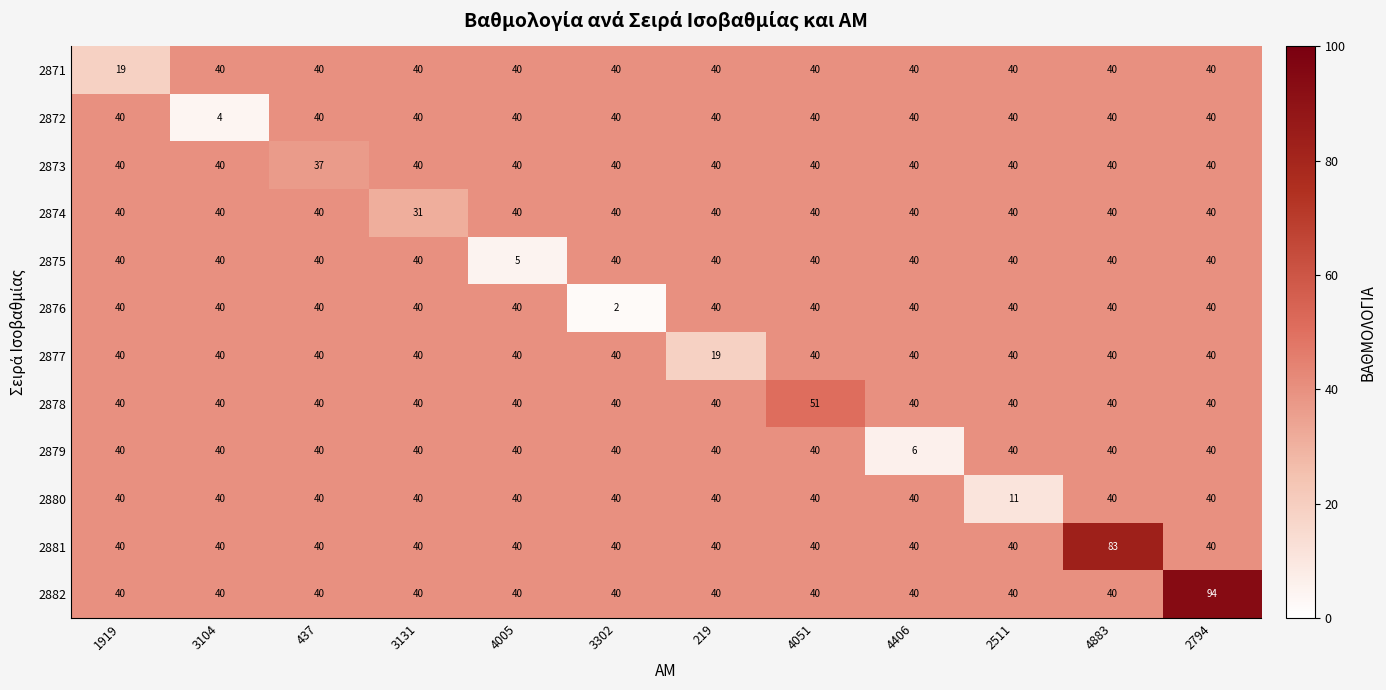

How many categories are shown in the chart?

12